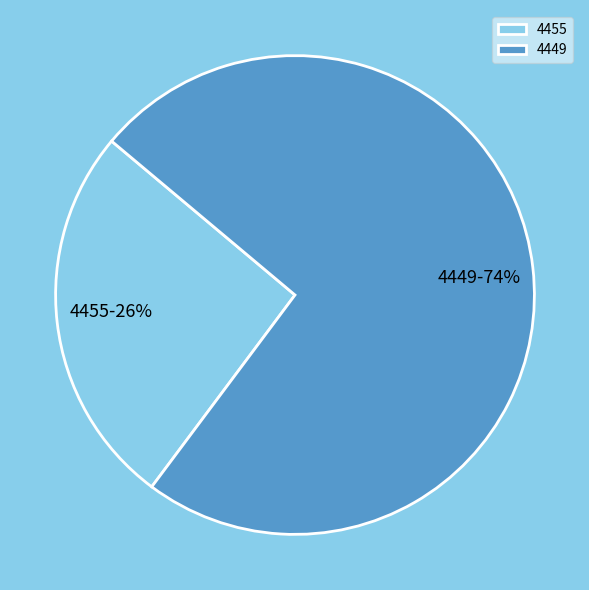

What is the smallest slice in the pie chart?

4455